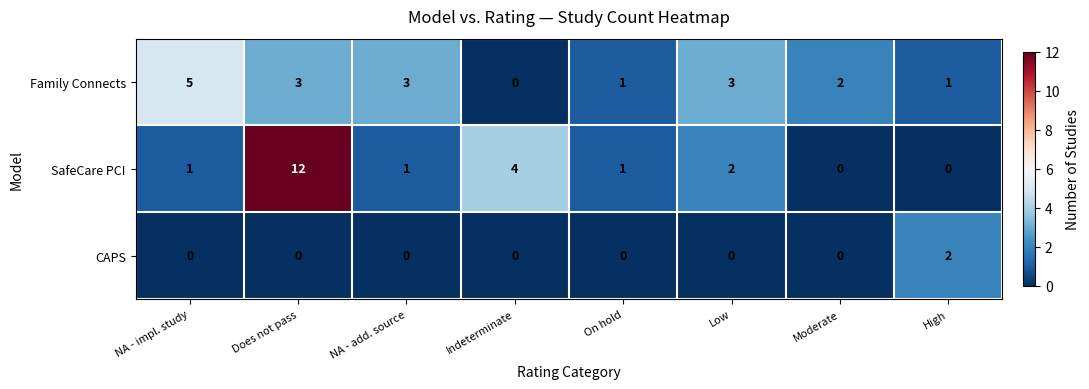

Reading right to left, extract all data points from this chart.

Family Connects: High=1	Moderate=2	Low=3	On hold=1	Indeterminate=0	NA - add. source=3	Does not pass=3	NA - impl. study=5
SafeCare PCI: High=0	Moderate=0	Low=2	On hold=1	Indeterminate=4	NA - add. source=1	Does not pass=12	NA - impl. study=1
CAPS: High=2	Moderate=0	Low=0	On hold=0	Indeterminate=0	NA - add. source=0	Does not pass=0	NA - impl. study=0